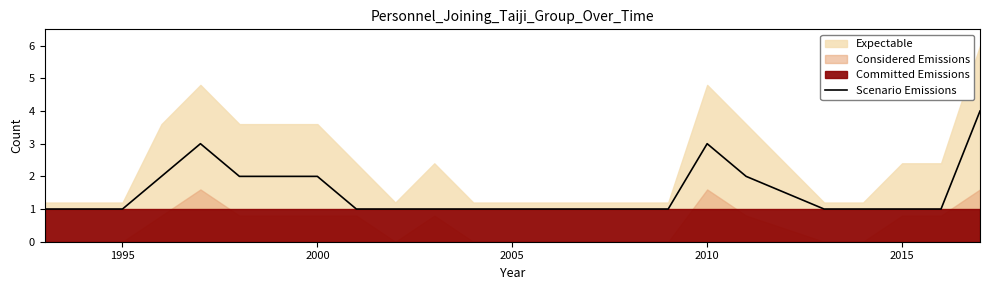

What is the smallest value displayed?

1